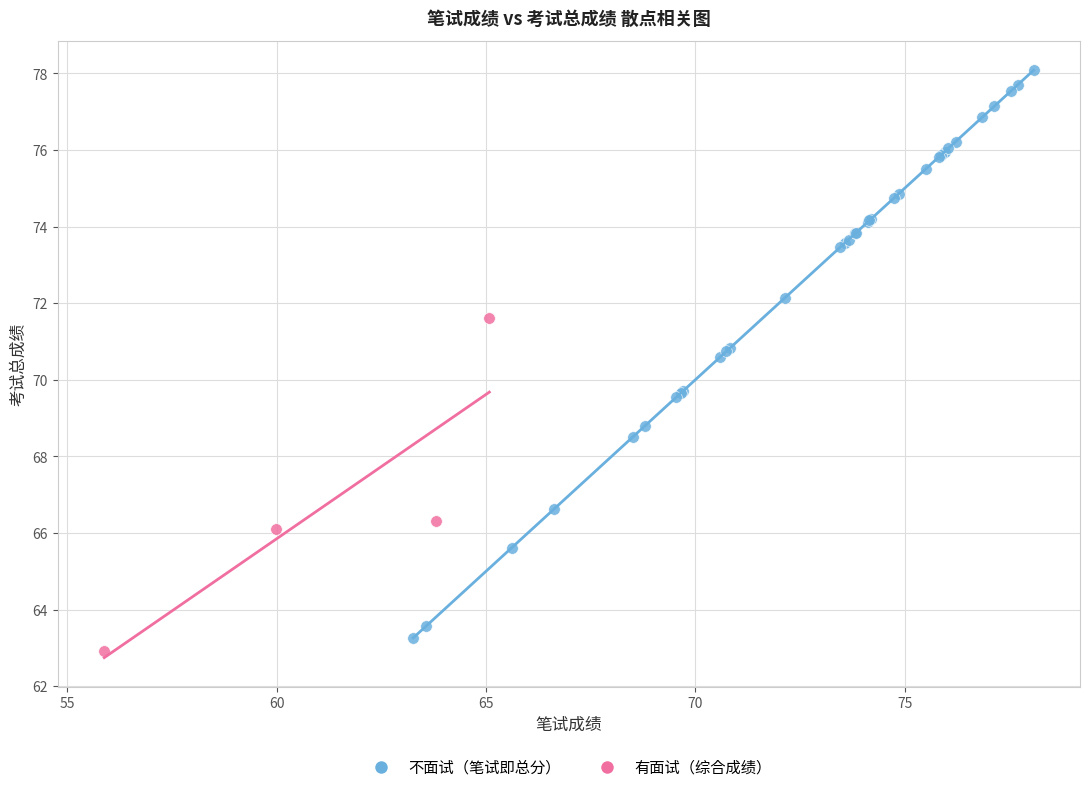

What are all the series names shown in the legend?

不面试（笔试即总分）, 有面试（综合成绩）